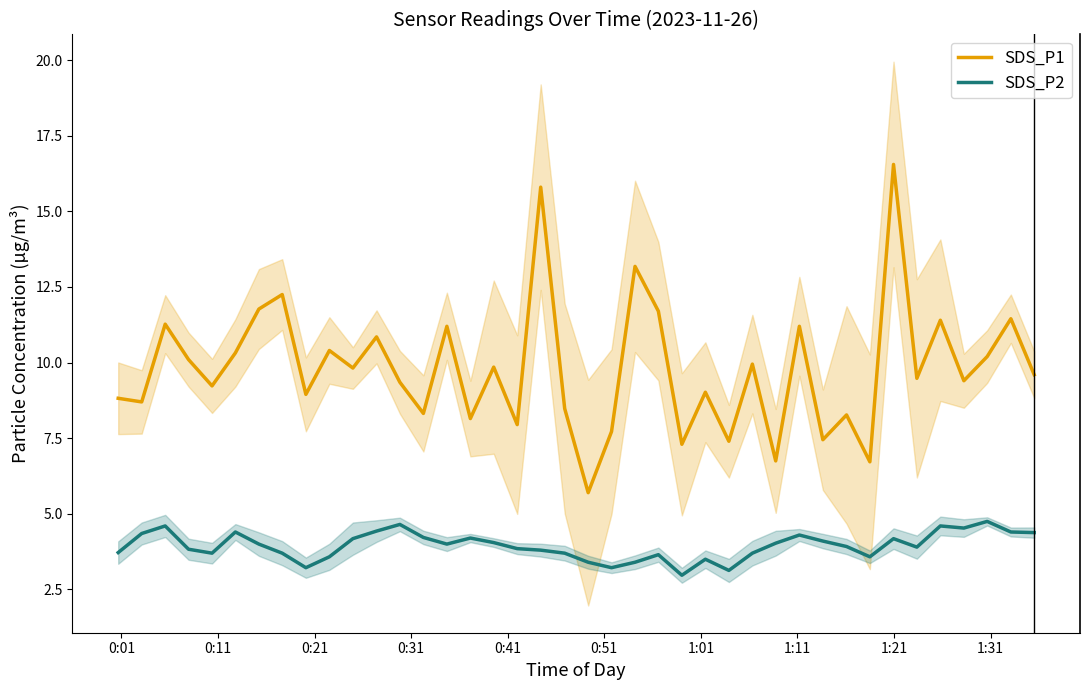

In SDS_P1, how many points are higher than both neighbors (excluding endpoints)?

15